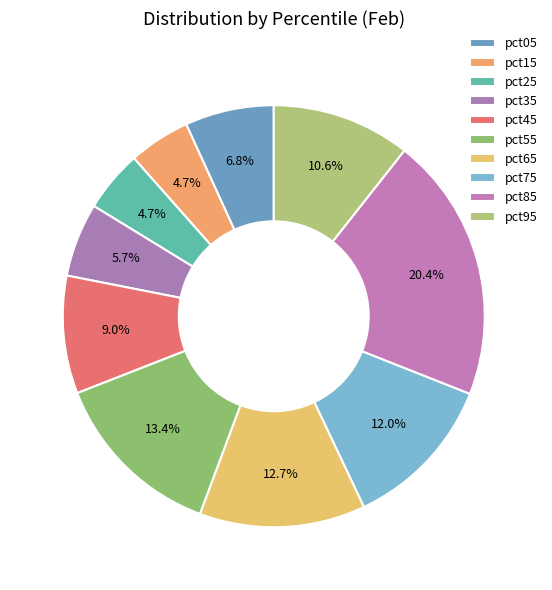

To the nearest percent, what is the difference between the largest and smallest slice percentages?

16%